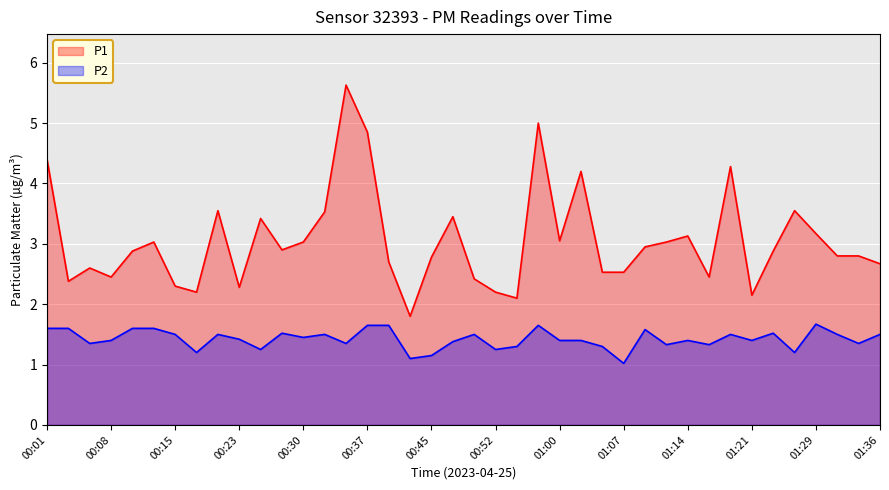

List the labels in order of P2 value, smallest first.

01:07, 00:42, 00:45, 00:18, 01:26, 00:25, 00:52, 00:55, 01:04, 01:12, 01:17, 00:06, 00:35, 01:34, 00:47, 00:08, 01:00, 01:02, 01:14, 01:21, 00:23, 00:30, 00:15, 00:20, 00:33, 00:50, 01:19, 01:31, 01:36, 00:28, 01:24, 01:09, 00:01, 00:03, 00:10, 00:13, 00:37, 00:40, 00:57, 01:29